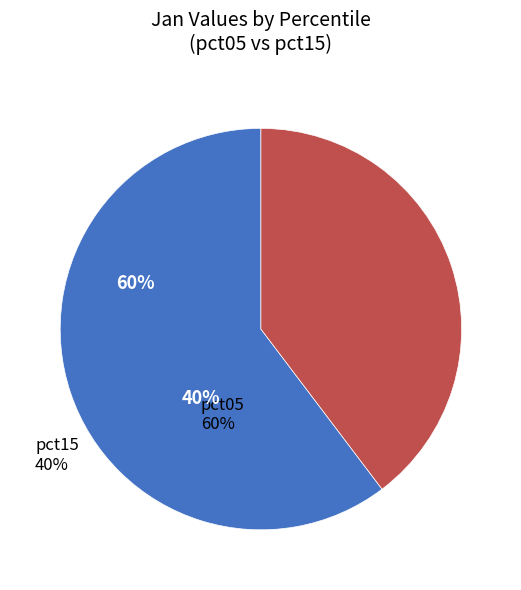

Count the number of slices in the pie.

2